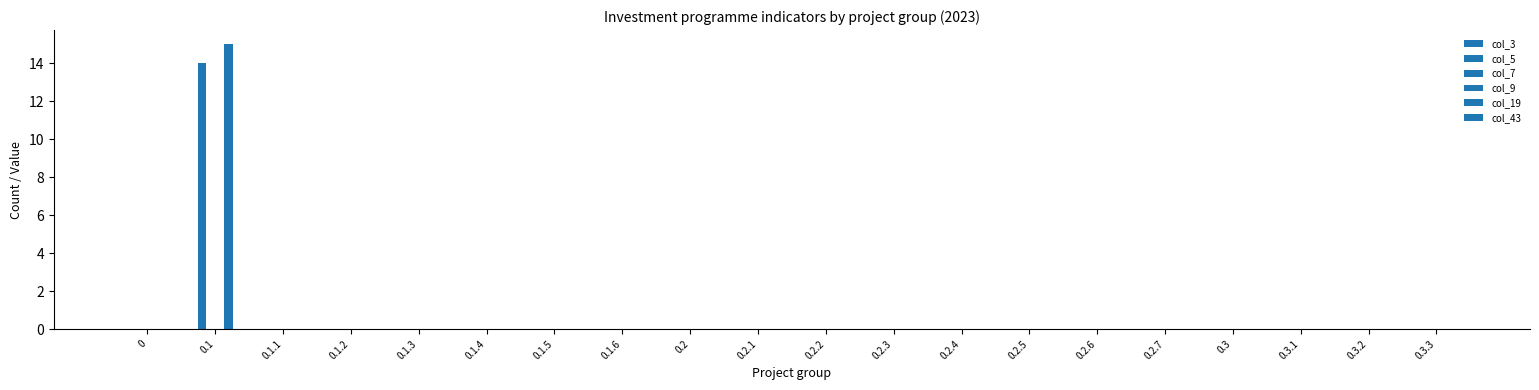

Reading right to left, list all the values displayed in this chart.

col_3: 0.0	0.0	0.0	0.0	0.0	0.0	0.0	0.0	0.0	0.0	0.0	0.0	0.0	0.0	0.0	0.0	0.0	0.0	0.0	0.0
col_5: 0.0	0.0	0.0	0.0	0.0	0.0	0.0	0.0	0.0	0.0	0.0	0.0	0.0	0.0	0.0	0.0	0.0	0.0	14.0	0.0
col_7: 0.0	0.0	0.0	0.0	0.0	0.0	0.0	0.0	0.0	0.0	0.0	0.0	0.0	0.0	0.0	0.0	0.0	0.0	0.0	0.0
col_9: 0.0	0.0	0.0	0.0	0.0	0.0	0.0	0.0	0.0	0.0	0.0	0.0	0.0	0.0	0.0	0.0	0.0	0.0	0.0	0.0
col_19: 0.0	0.0	0.0	0.0	0.0	0.0	0.0	0.0	0.0	0.0	0.0	0.0	0.0	0.0	0.0	0.0	0.0	0.0	15.0	0.0
col_43: 0.0	0.0	0.0	0.0	0.0	0.0	0.0	0.0	0.0	0.0	0.0	0.0	0.0	0.0	0.0	0.0	0.0	0.0	0.0	0.0